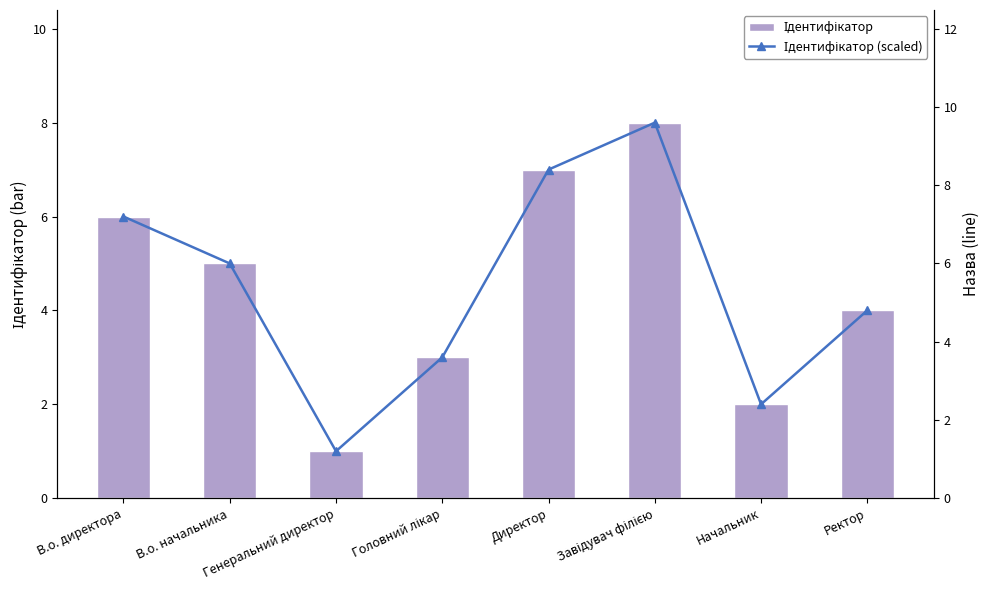

List the series in order of their peak value, lowest first.

Ідентифікатор, Ідентифікатор (scaled)